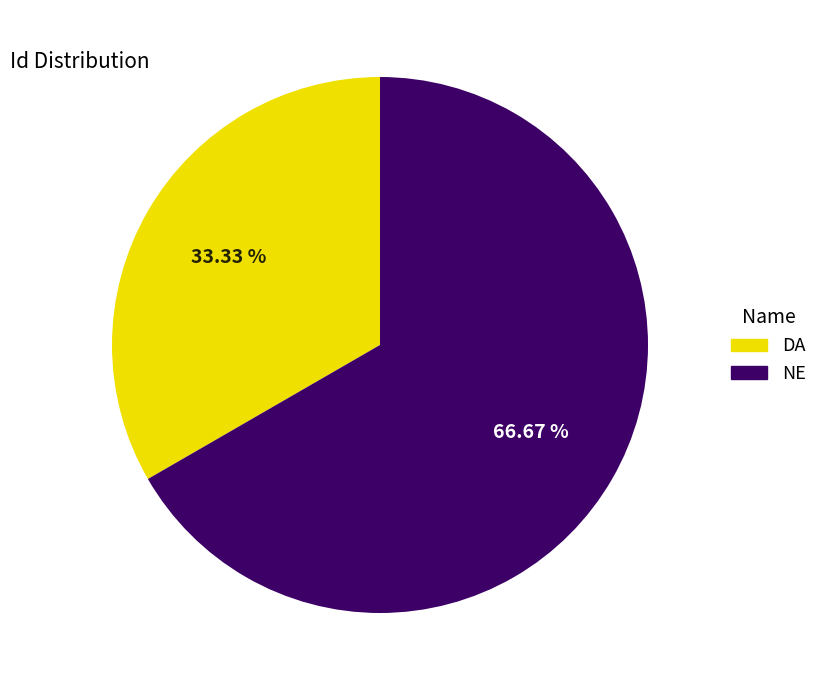

Approximately how many times larger is the value at DA compared to NE?

0.5